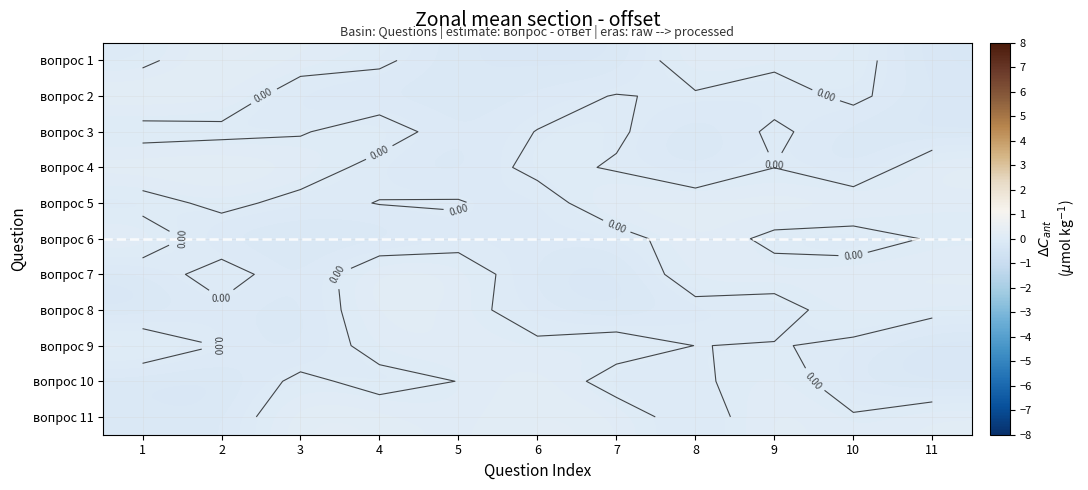

True or false: вопрос 1 has a value of -0.1 at 1.

False